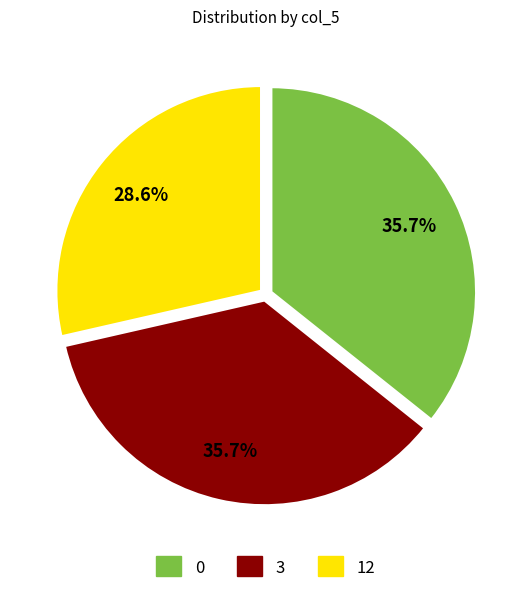

How many slices are in this pie chart?

3